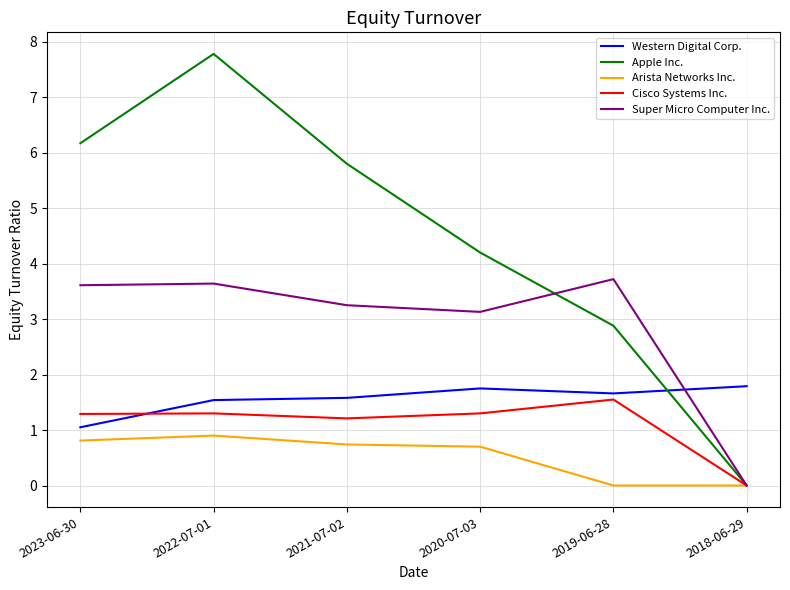

What position from the left is 2018-06-29?

6